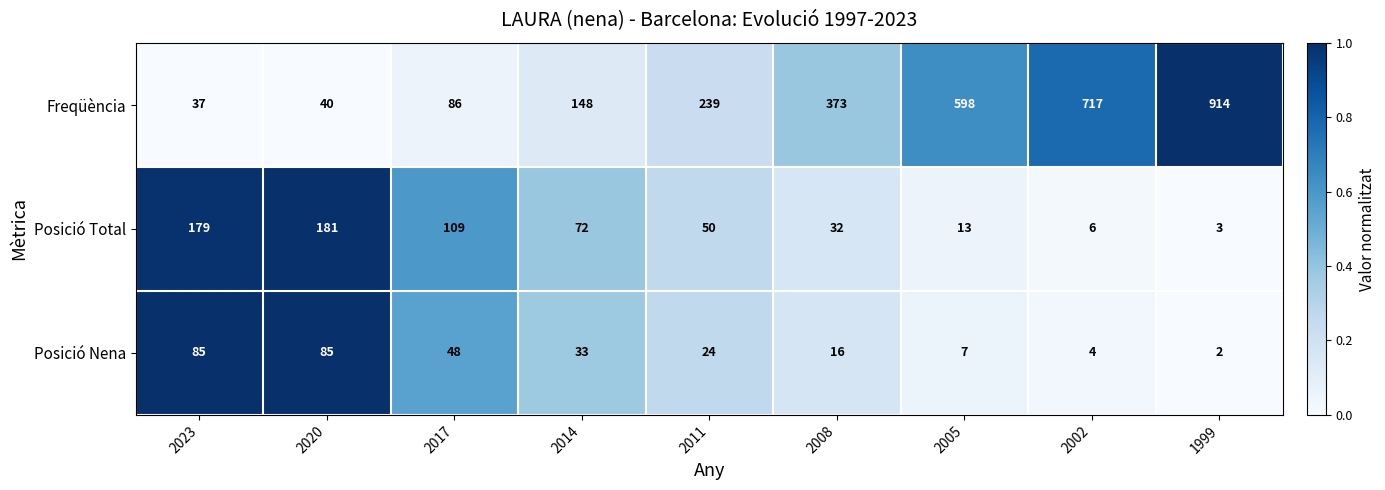

What is the approximate value of Freqüència at 2008?

373